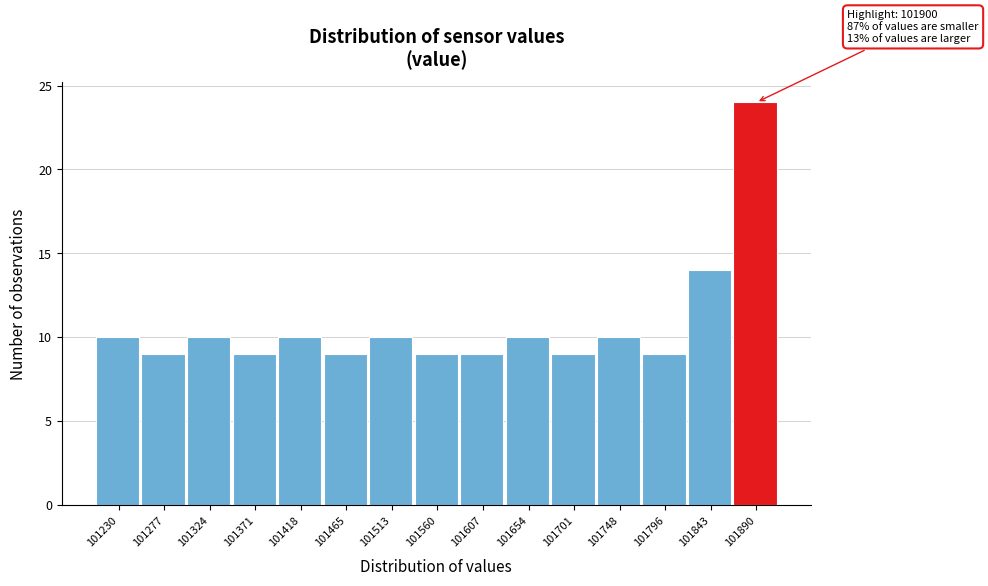

Reading left to right, list all the values displayed in this chart.

10	9	10	9	10	9	10	9	9	10	9	10	9	14	24